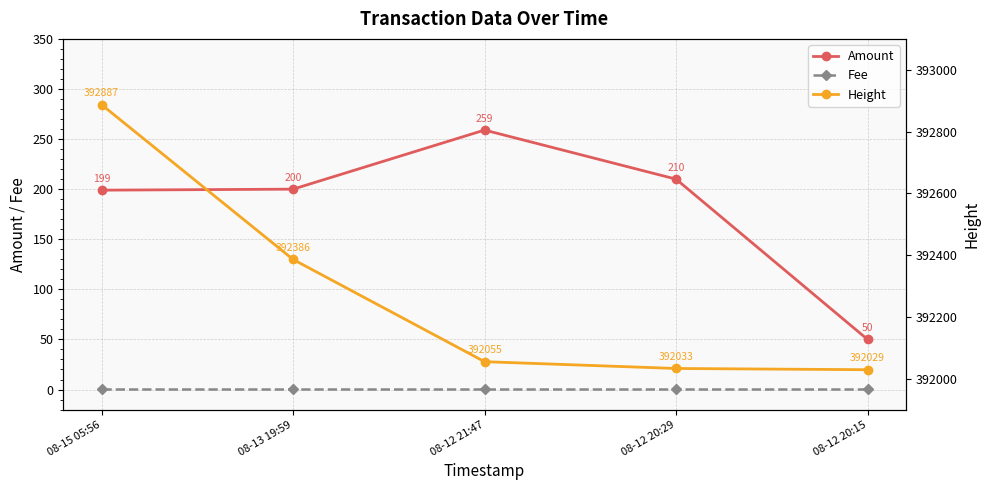

What position from the left is 08-12 20:15?

5